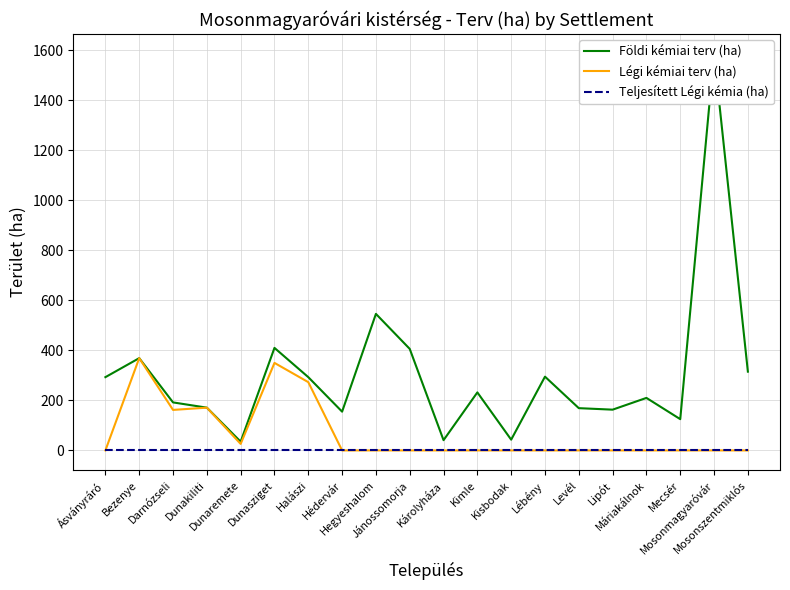

At which category is the sum across all series the highest?

Mosonmagyaróvár